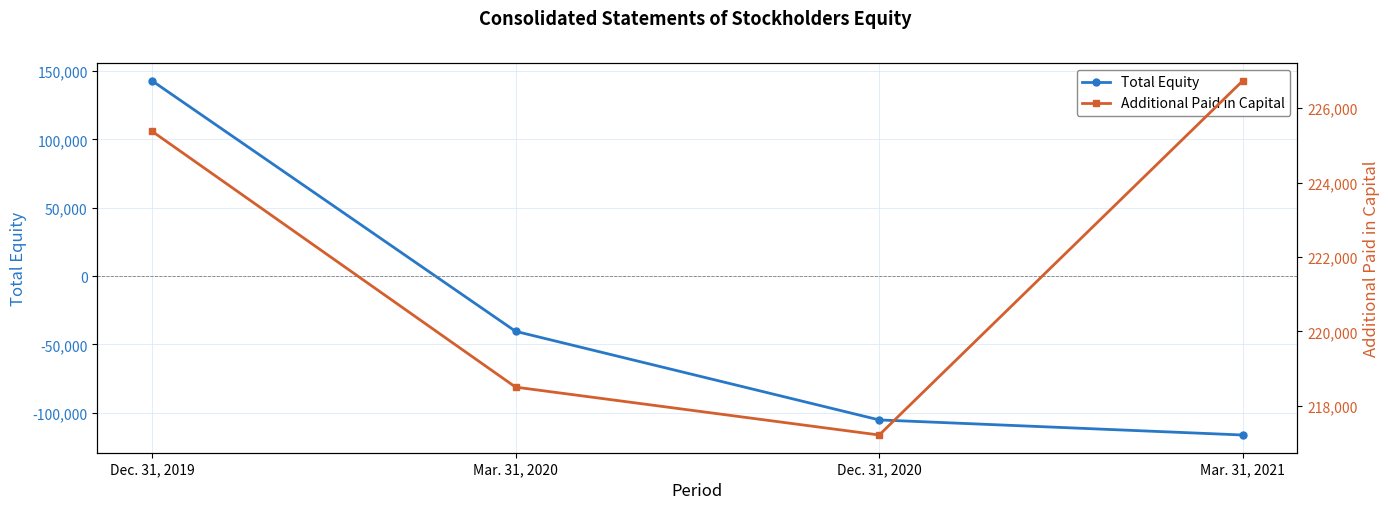

True or false: Additional Paid in Capital and Total Equity intersect in this chart.

False